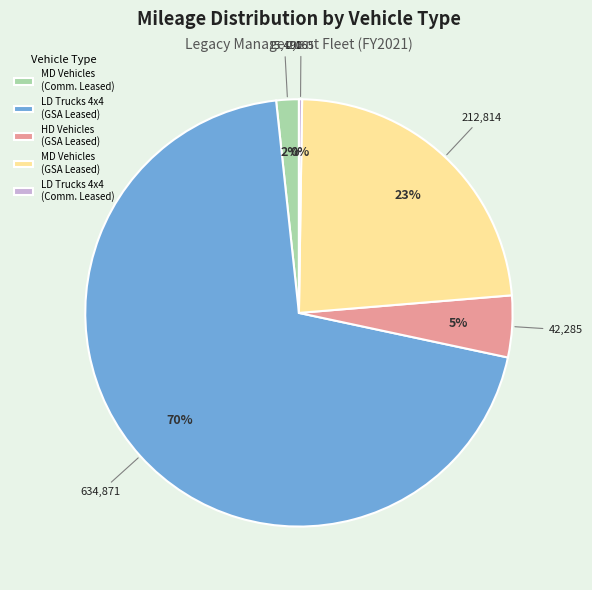

True or false: LD Trucks 4x4 (GSA Leased) accounts for 70% of the total.

True